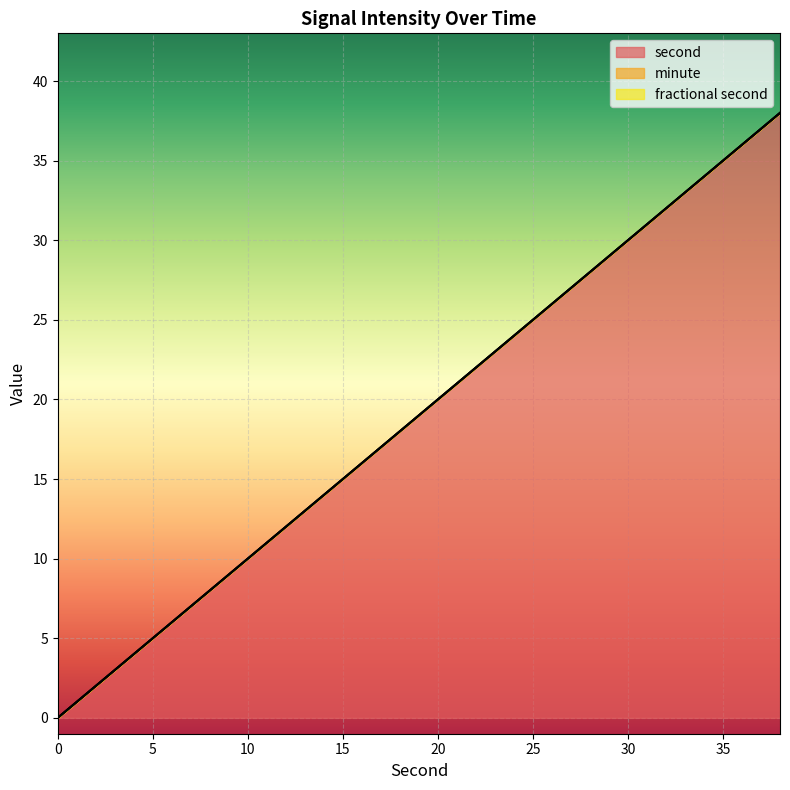

Reading right to left, what are all the values shown in this chart?

second: 38	36	34	32	30	28	26	24	22	20	18	16	14	12	10	8	6	4	2	0
minute: 0	0	0	0	0	0	0	0	0	0	0	0	0	0	0	0	0	0	0	0
fractional second: 0	0	0	0	0	0	0	0	0	0	0	0	0	0	0	0	0	0	0	0